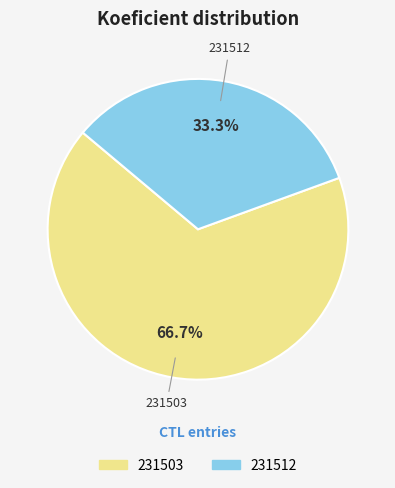

True or false: 231512 accounts for 33% of the total.

True